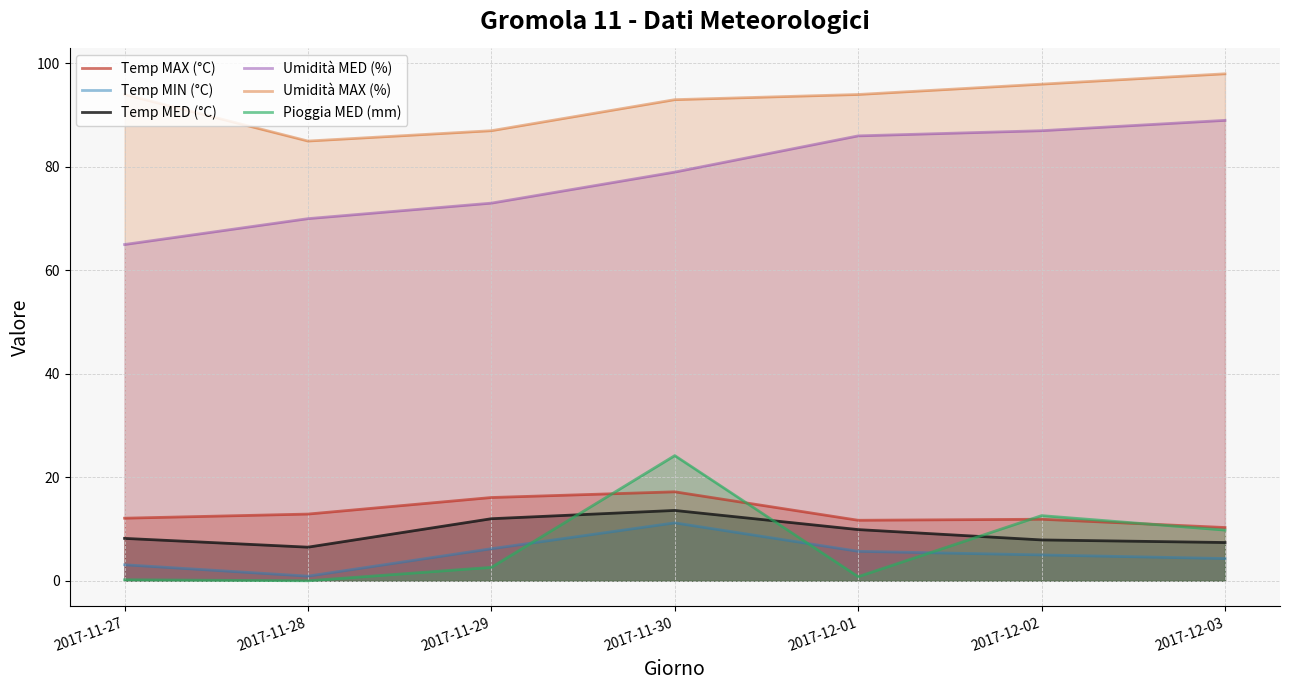

True or false: Umidità MED (%) and Temp MED (°C) intersect in this chart.

False